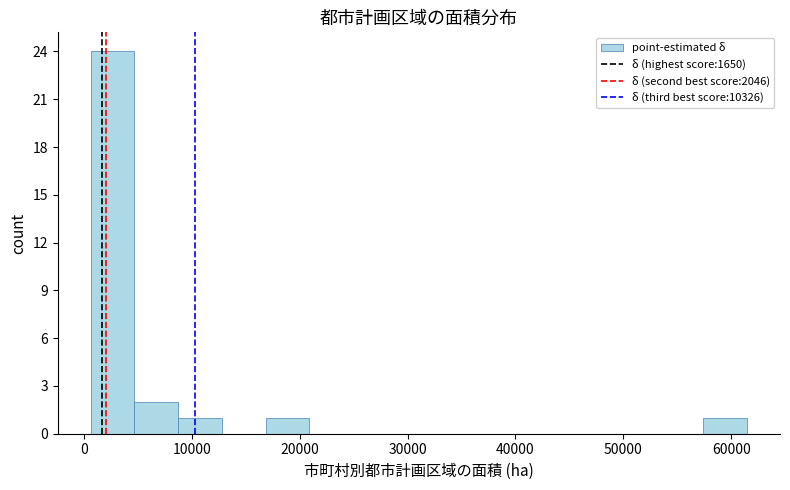

Over which range of the x-axis is the bar tallest?

1000 to 5000